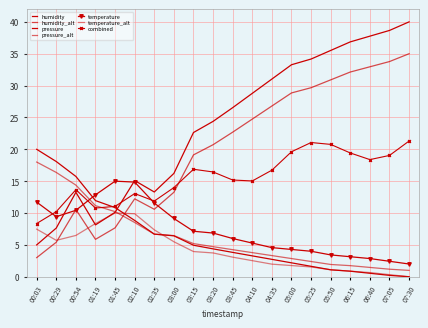

What is the sum of the humidity values at 02:10 and 03:15?

37.7